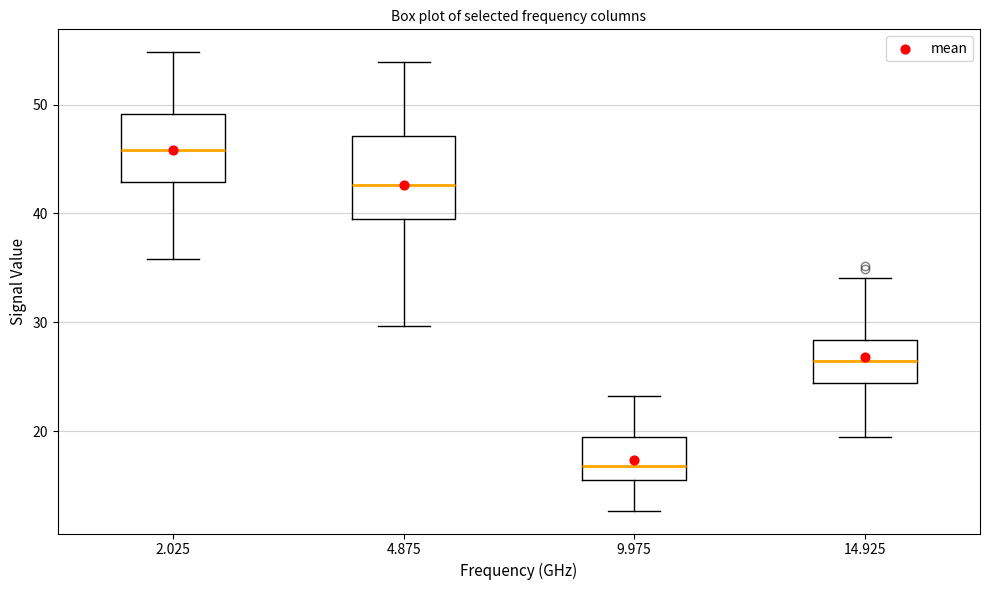

Where does the upper whisker of the box at x = 2.025 end on the y-axis? The values are not printed on the chart, so give them approximately, as read against the axis.

55